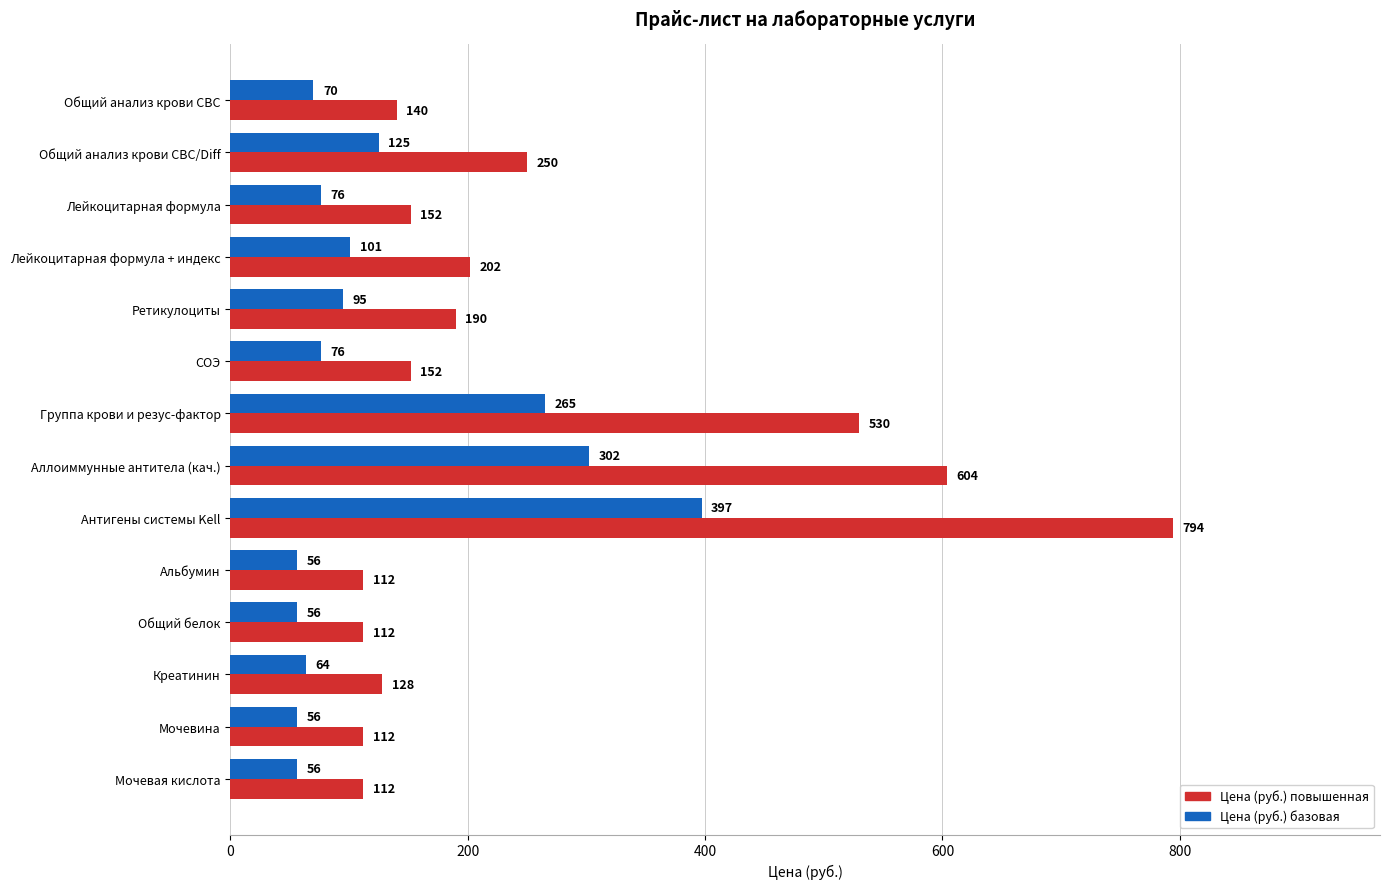

What is the difference between the second highest and minimum values in the Цена (руб.) базовая series?

246